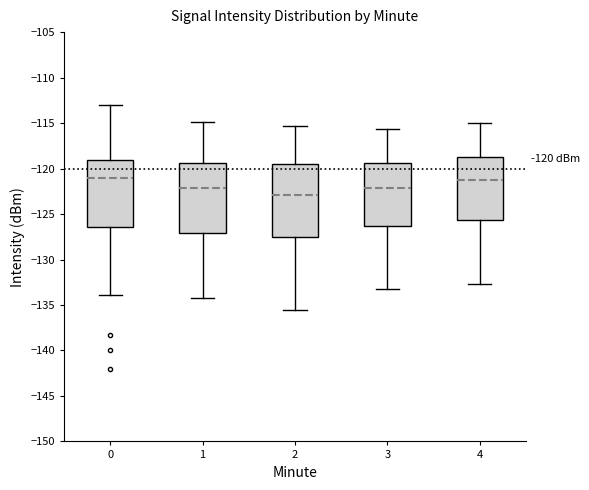

Which box has the lowest median line?

2